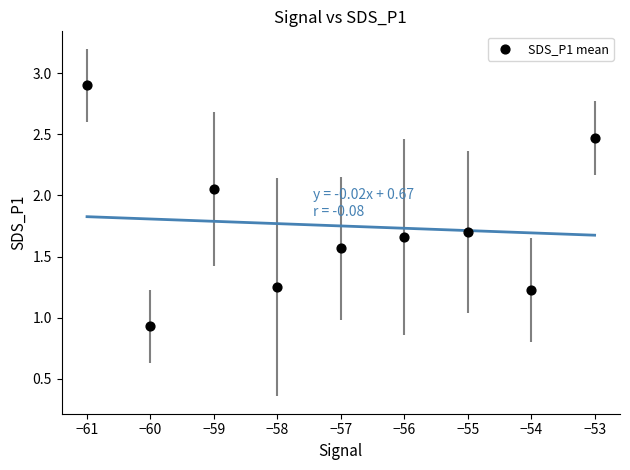

What Y value in the scatter plot is closest to 1?

0.9